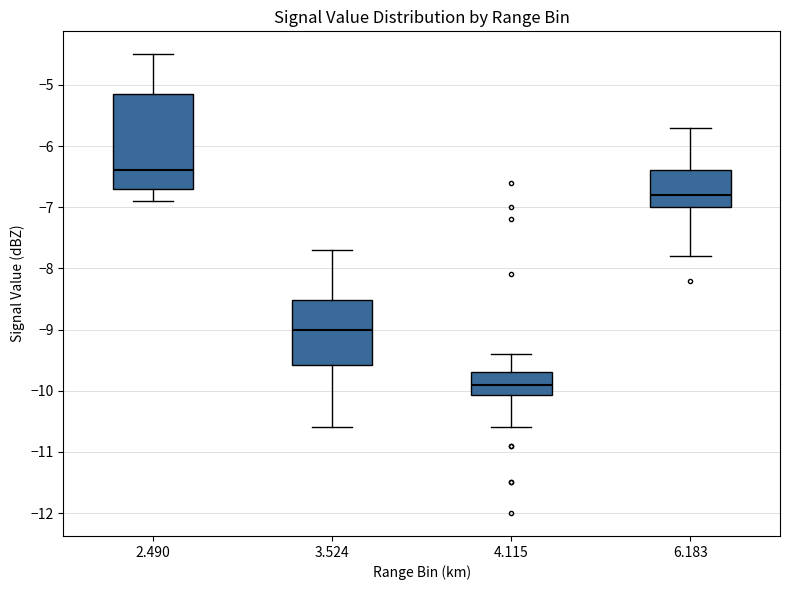

Where is the lower edge of the box at x = 3.524 on the y-axis? The values are not printed on the chart, so give them approximately, as read against the axis.

-9.6